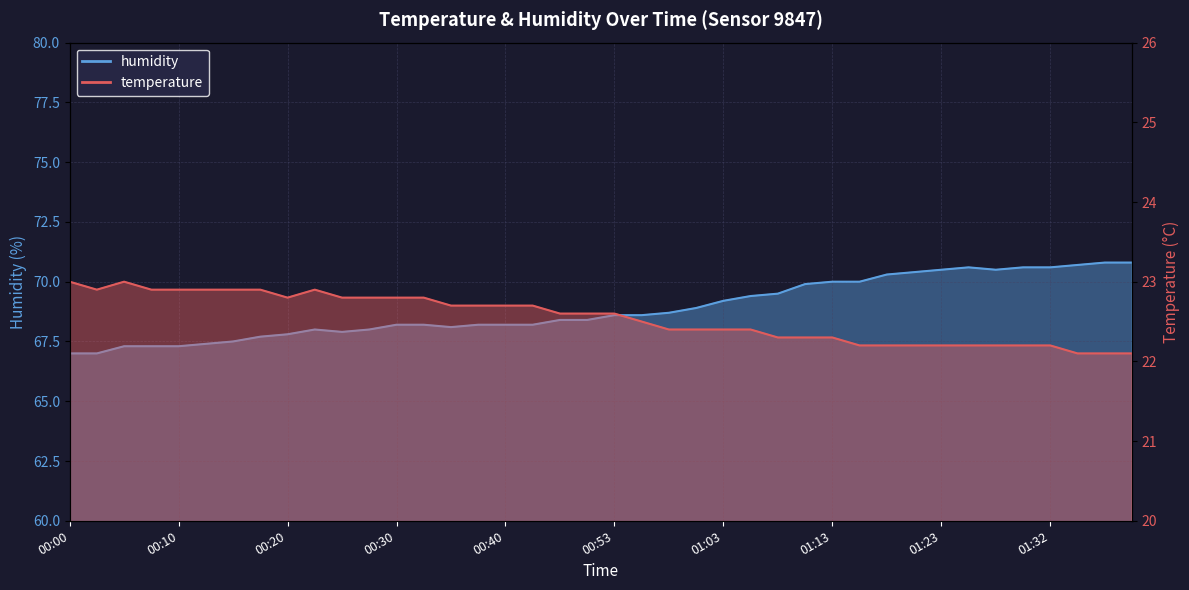

Reading left to right, transcribe all the data shown in this chart.

temperature: 00:00=23.0	00:03=22.9	00:05=23.0	00:08=22.9	00:10=22.9	00:13=22.9	00:15=22.9	00:18=22.9	00:20=22.8	00:23=22.9	00:25=22.8	00:28=22.8	00:30=22.8	00:32=22.8	00:35=22.7	00:37=22.7	00:40=22.7	00:42=22.7	00:48=22.6	00:50=22.6	00:53=22.6	00:55=22.5	00:58=22.4	01:00=22.4	01:03=22.4	01:05=22.4	01:08=22.3	01:10=22.3	01:13=22.3	01:15=22.2	01:18=22.2	01:20=22.2	01:23=22.2	01:25=22.2	01:28=22.2	01:30=22.2	01:32=22.2	01:35=22.1	01:37=22.1	01:40=22.1
humidity: 00:00=67.0	00:03=67.0	00:05=67.3	00:08=67.3	00:10=67.3	00:13=67.4	00:15=67.5	00:18=67.7	00:20=67.8	00:23=68.0	00:25=67.9	00:28=68.0	00:30=68.2	00:32=68.2	00:35=68.1	00:37=68.2	00:40=68.2	00:42=68.2	00:48=68.4	00:50=68.4	00:53=68.6	00:55=68.6	00:58=68.7	01:00=68.9	01:03=69.2	01:05=69.4	01:08=69.5	01:10=69.9	01:13=70.0	01:15=70.0	01:18=70.3	01:20=70.4	01:23=70.5	01:25=70.6	01:28=70.5	01:30=70.6	01:32=70.6	01:35=70.7	01:37=70.8	01:40=70.8